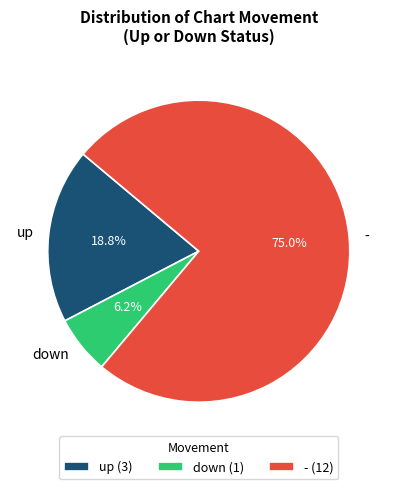

Combined, do down and - account for over 50%?

Yes